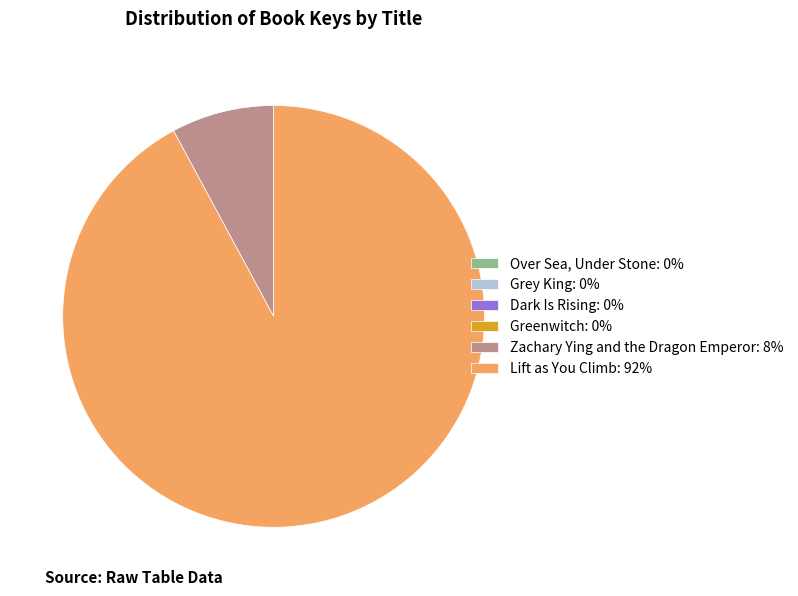

Is there any slice that represents more than half of the pie?

Yes